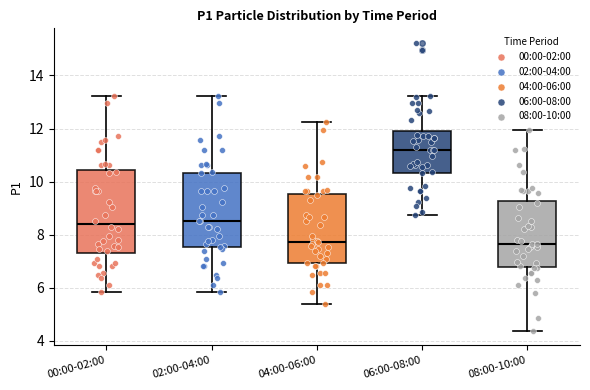

Reading left to right, transcribe this box plot: for each box, give where its median line is, the range the box spans, and where its two whiskers end, as read against the y-axis. The values are not printed on the chart, so give them approximately, as read against the axis.

00:00-02:00: median 8.4, box 7.4 to 10.4, whiskers 5.8 to 13.2
02:00-04:00: median 8.6, box 7.6 to 10.4, whiskers 5.8 to 13.2
04:00-06:00: median 7.8, box 7.0 to 9.6, whiskers 5.4 to 12.2
06:00-08:00: median 11.2, box 10.4 to 11.8, whiskers 8.8 to 13.2
08:00-10:00: median 7.6, box 6.8 to 9.2, whiskers 4.4 to 12.0